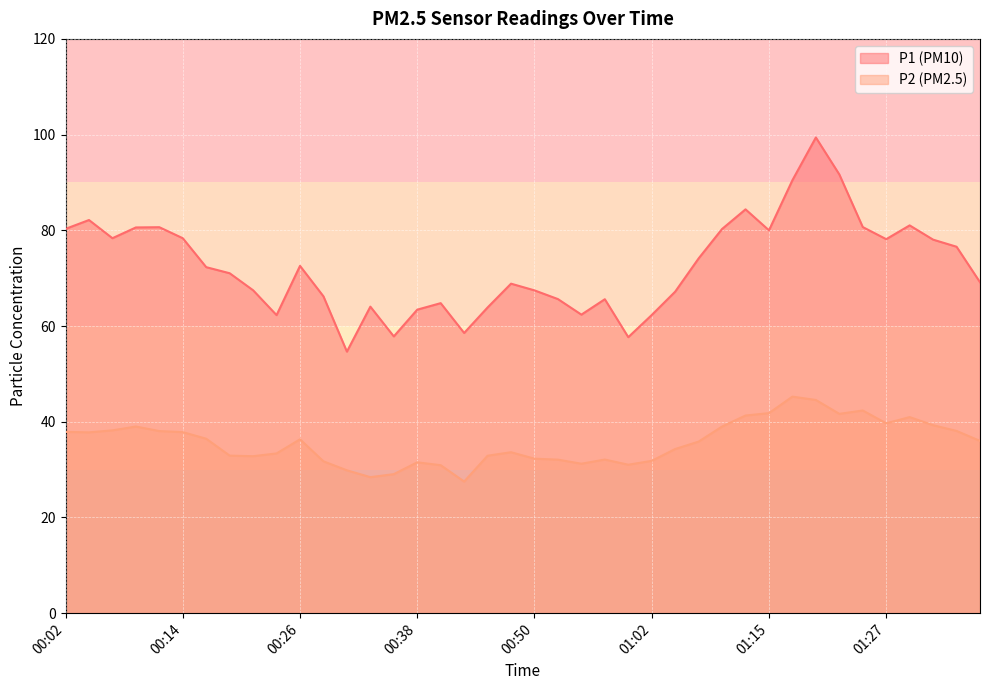

Rank the series by their maximum value, from highest to lowest.

P1 (PM10), P2 (PM2.5)